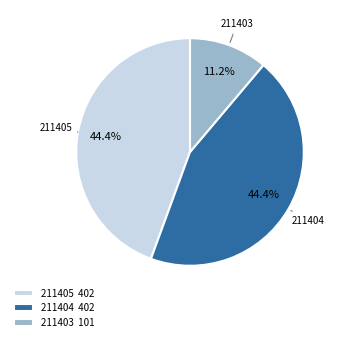

True or false: 211403 accounts for 3% of the total.

False